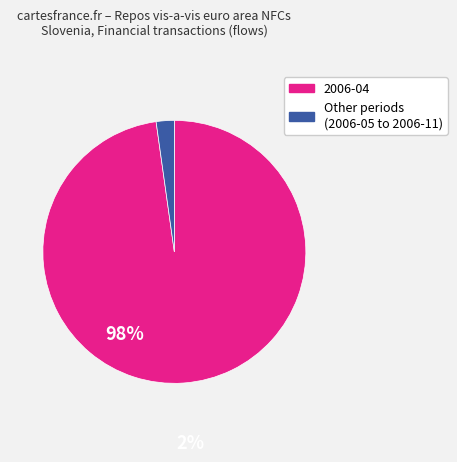

Does any single category account for the majority?

Yes